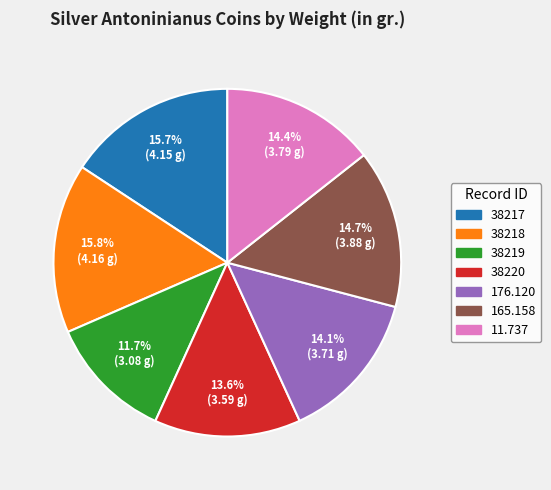

Is there a majority slice in this chart?

No